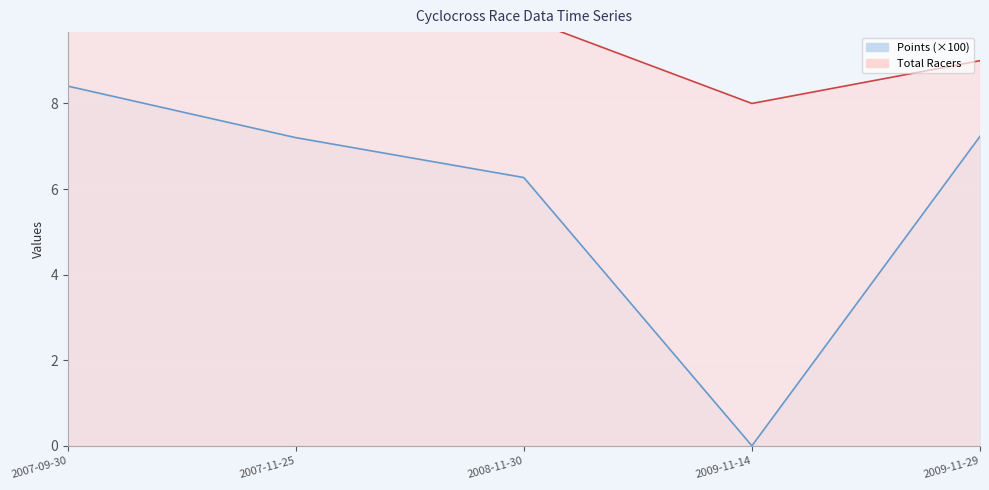

The value of Points at 2007-09-30 is 8.4. True or false?

True